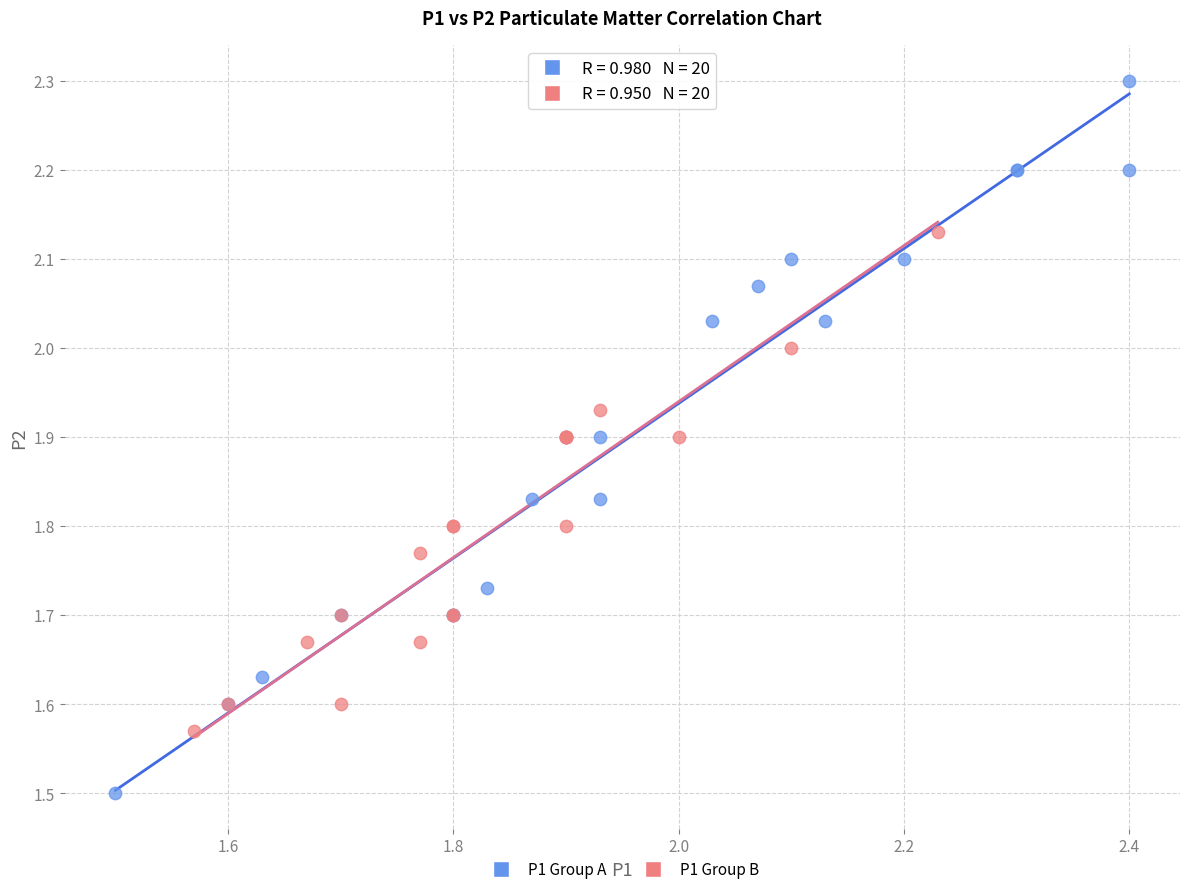

Which series reaches the minimum Y coordinate?

P1 Group A